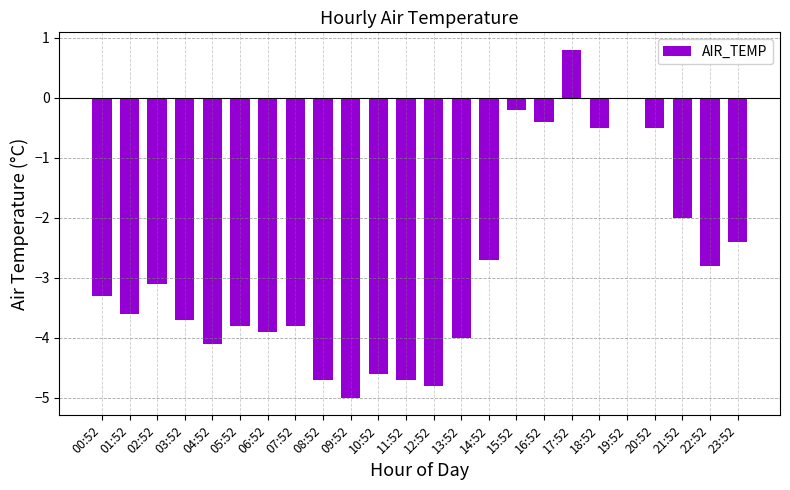

What is the difference between the values at 23:52 and 14:52?

0.3